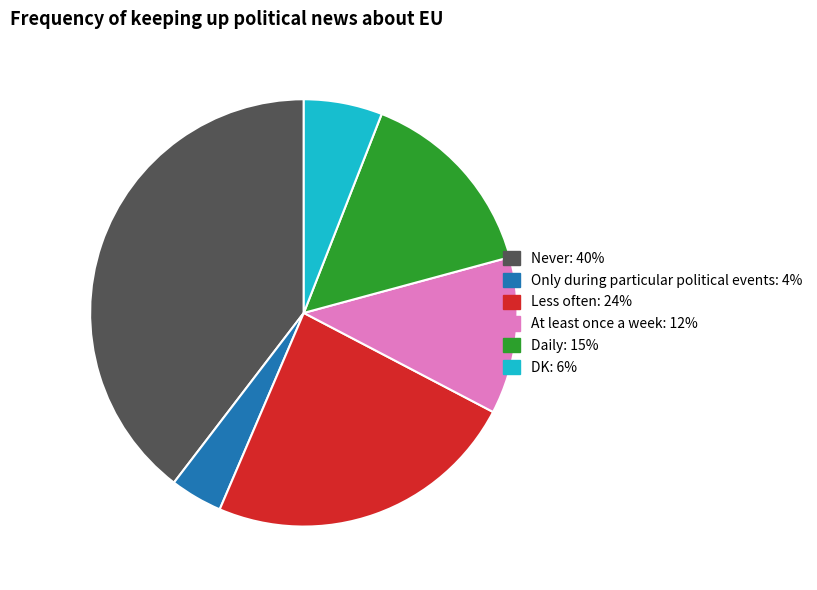

Is there any slice that represents more than half of the pie?

No